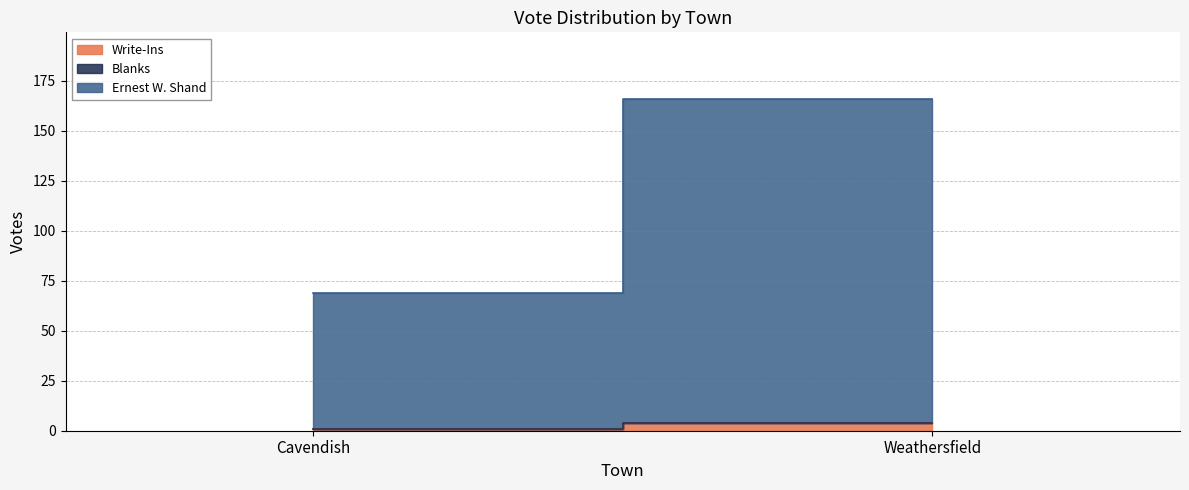

At which category is the sum across all series the highest?

Weathersfield